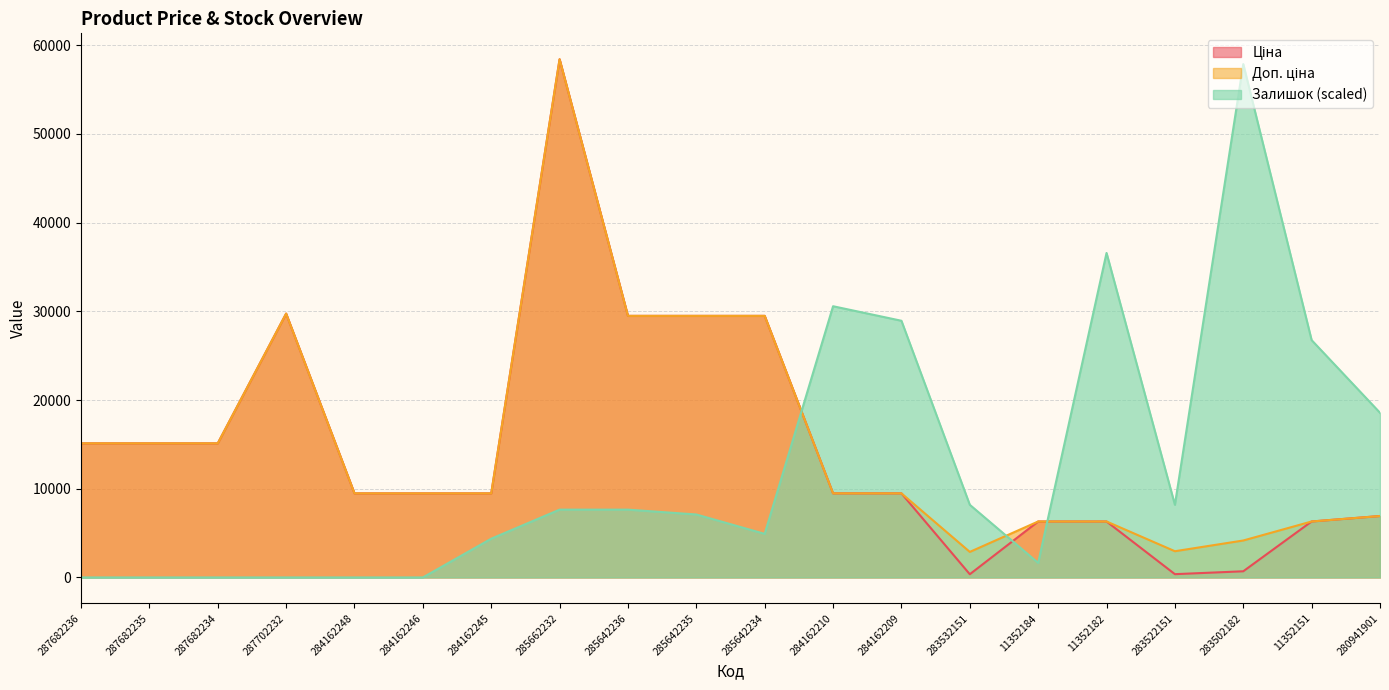

True or false: Ціна has a value of 7648.4 at 285642235.

False